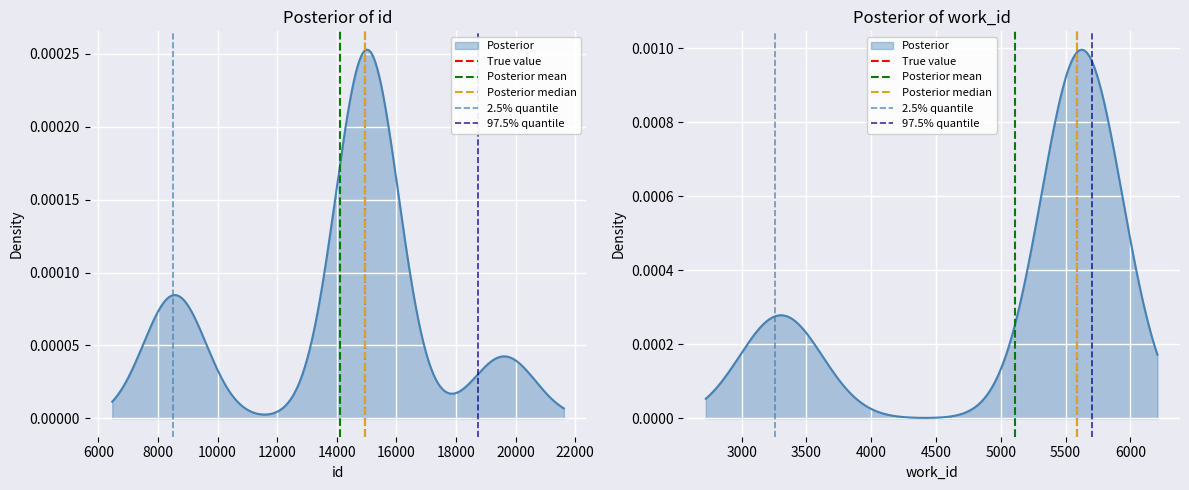

Which label corresponds to the smallest value in the chart?

4000